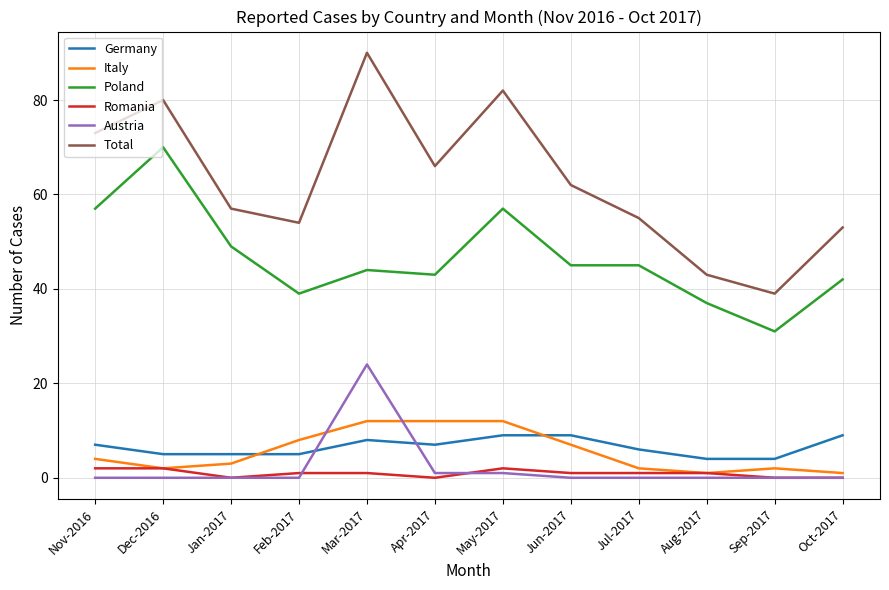

Which series has the largest range (max minus min)?

Total